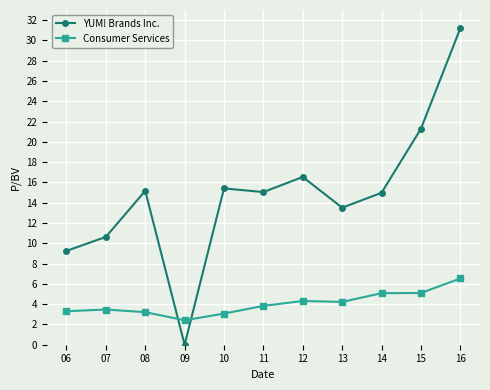

After their last crossing, which series has the higher values: YUM! Brands Inc. or Consumer Services?

YUM! Brands Inc.